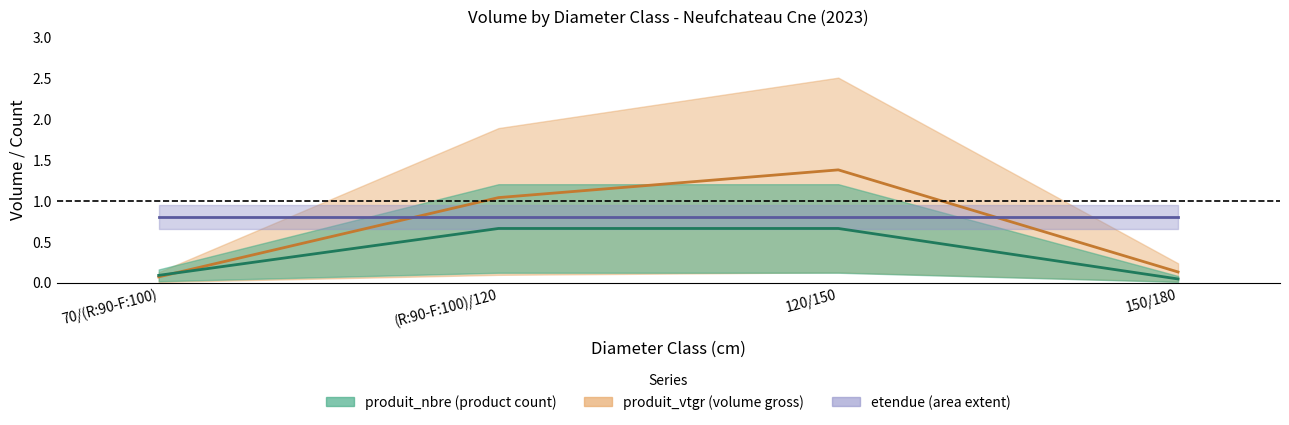

At which label does produit_nbre reach its peak?

(R:90-F:100)/120